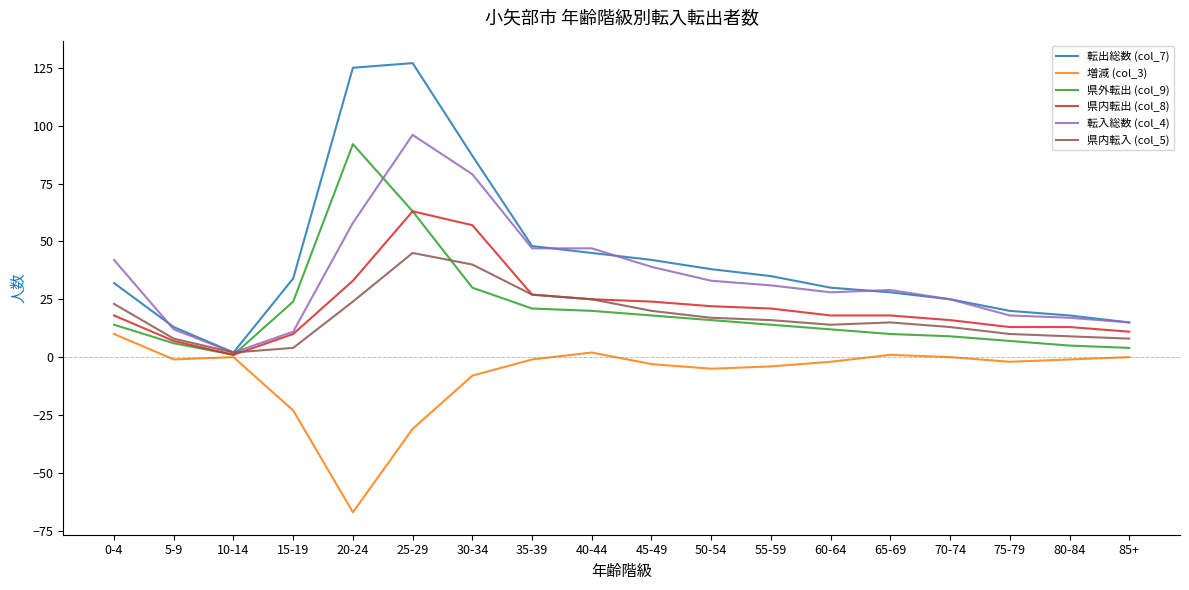

At which category is the sum across all series the highest?

25-29